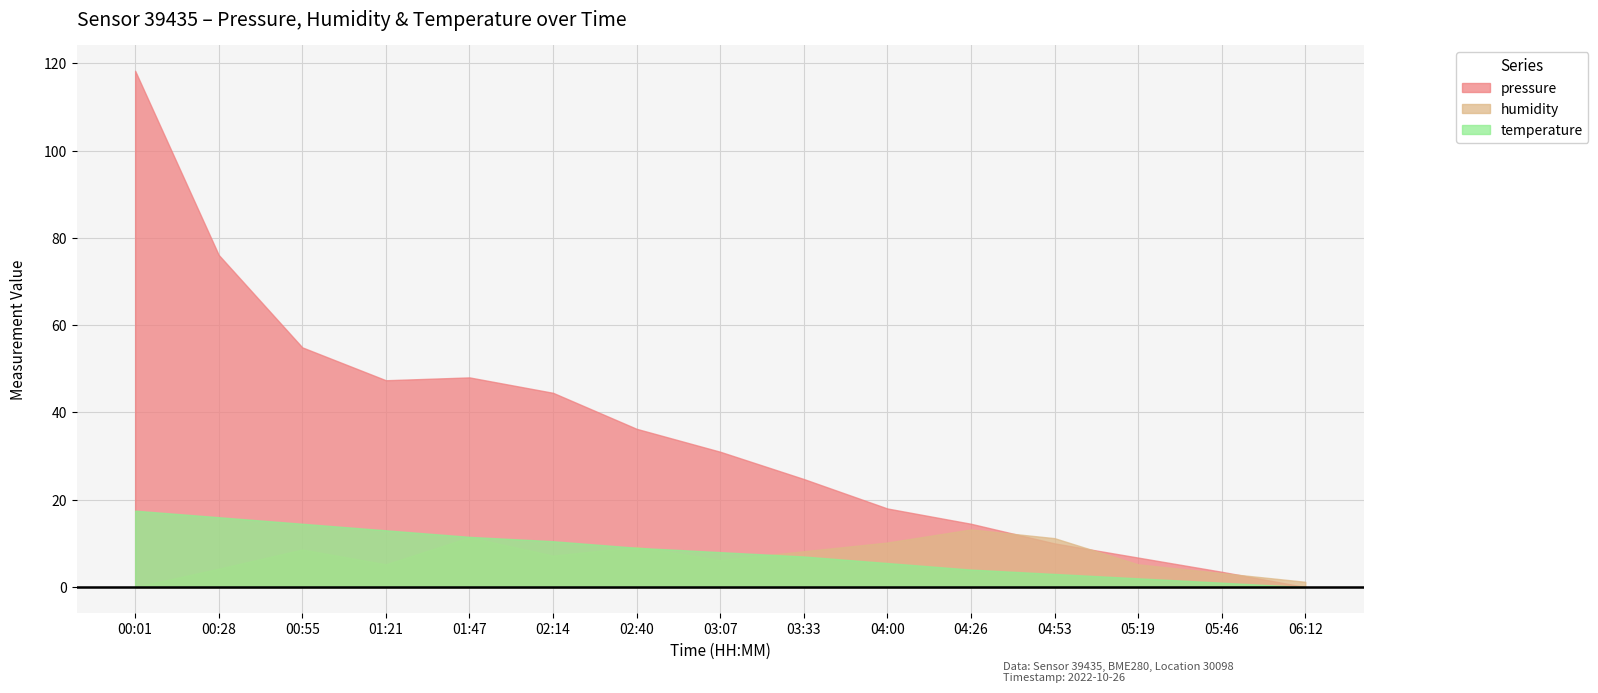

Between 02:14 and 03:33, which series saw the biggest shift?

pressure